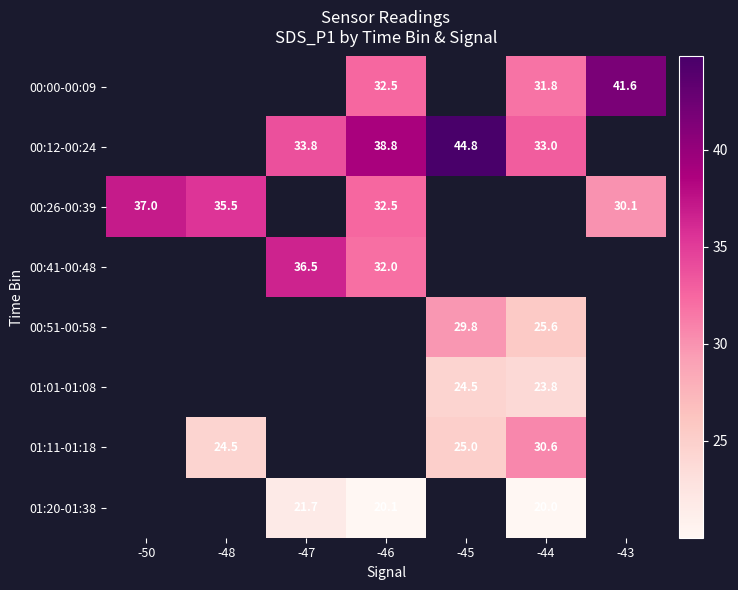

What is the minimum value shown in the chart?

20.0